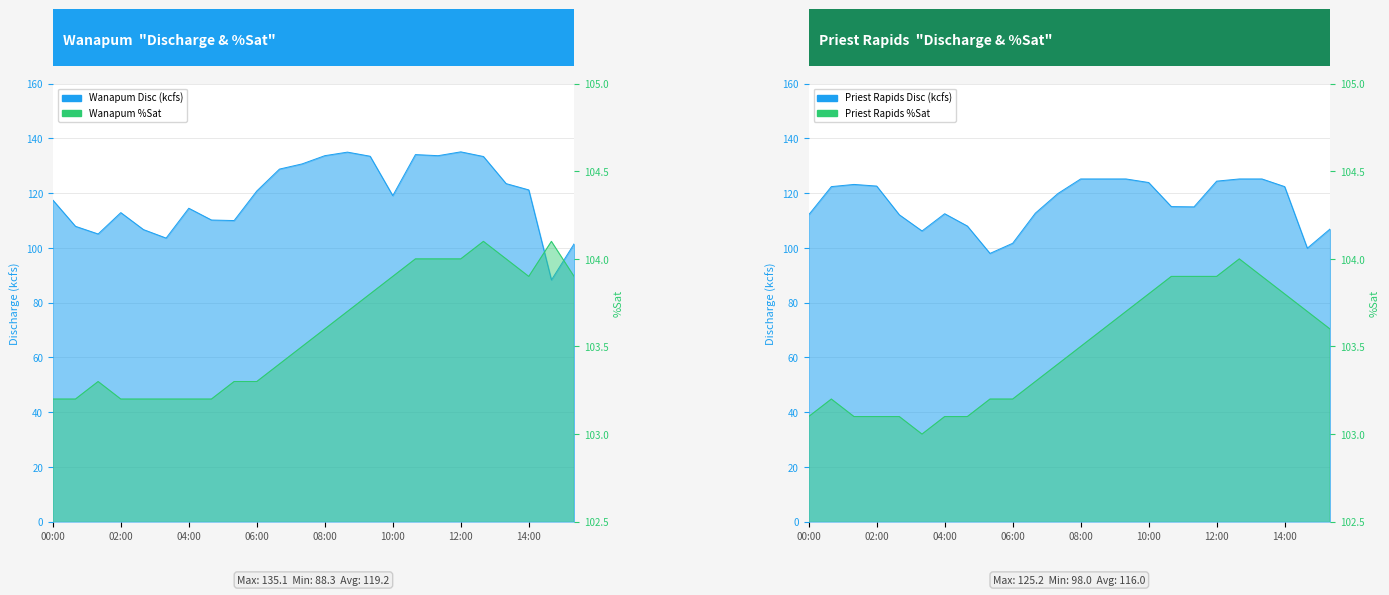

What is the maximum value for Priest Rapids Disc (kcfs)?

125.2